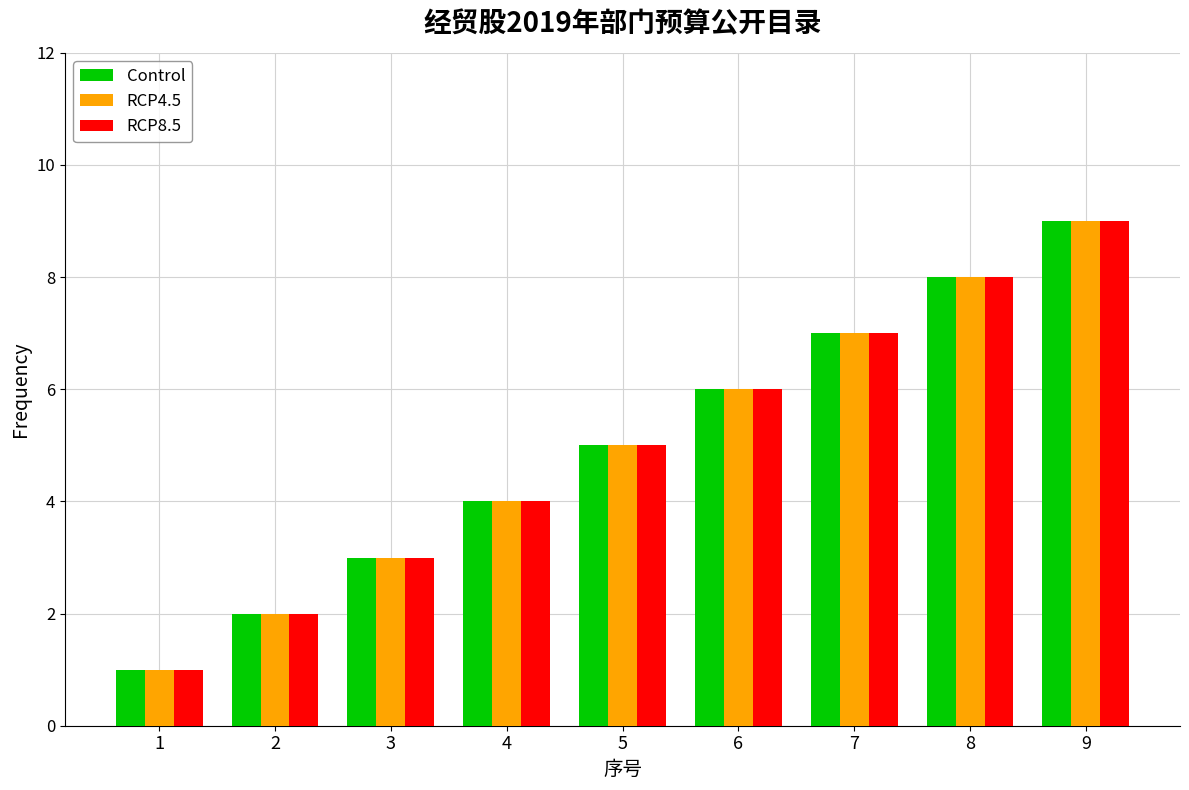

What is the smallest value displayed?

1